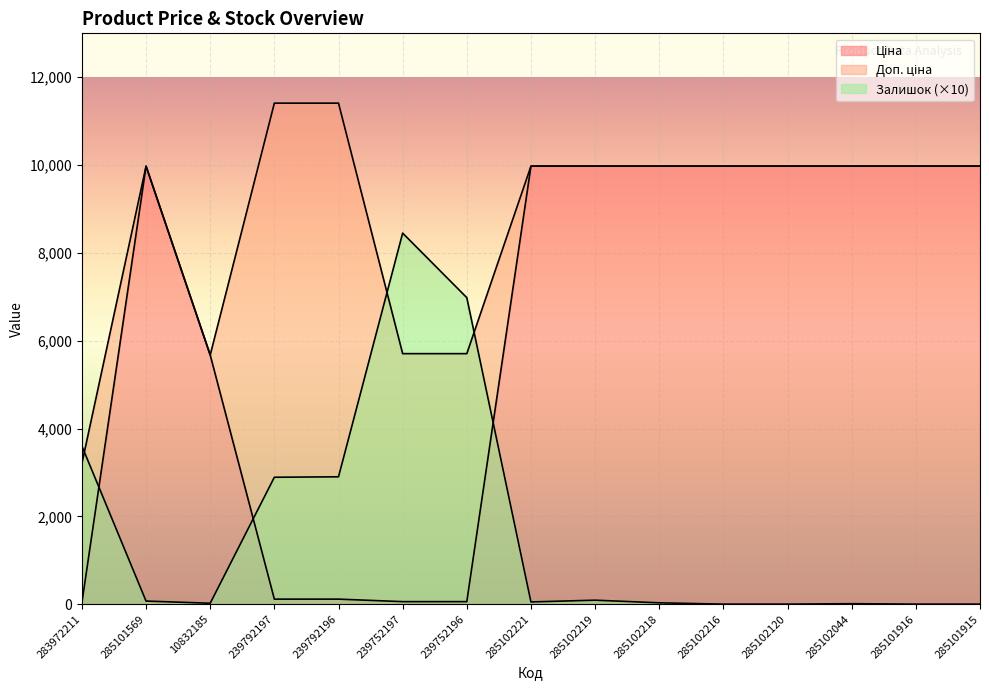

Which category has the highest value in the Доп. ціна series?

239792197